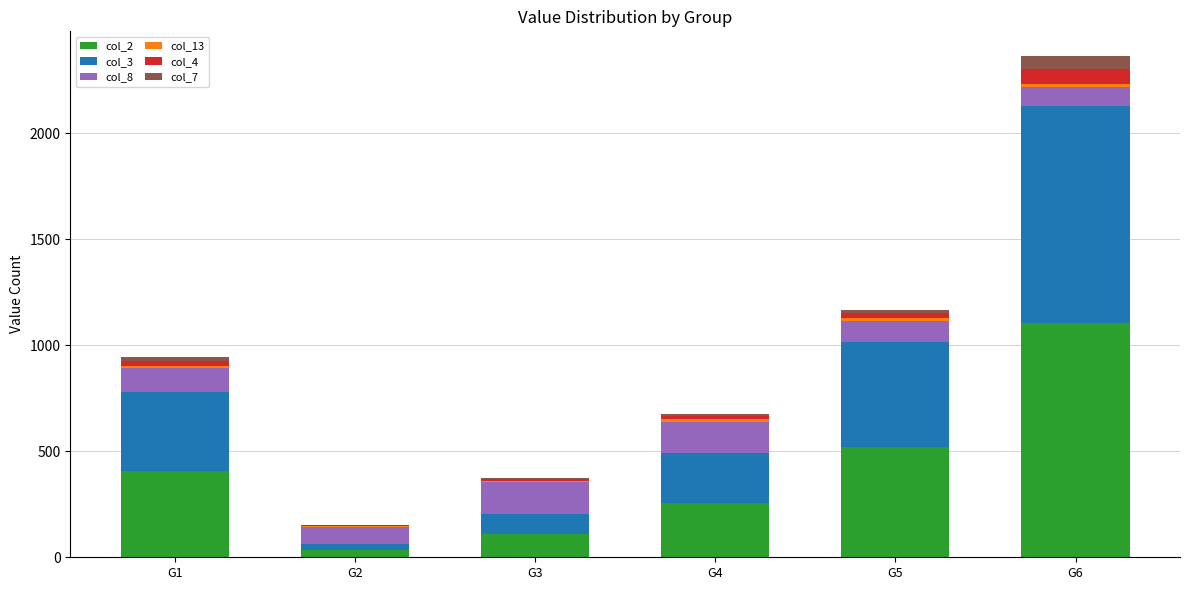

Which category has the highest value in the col_2 series?

G6